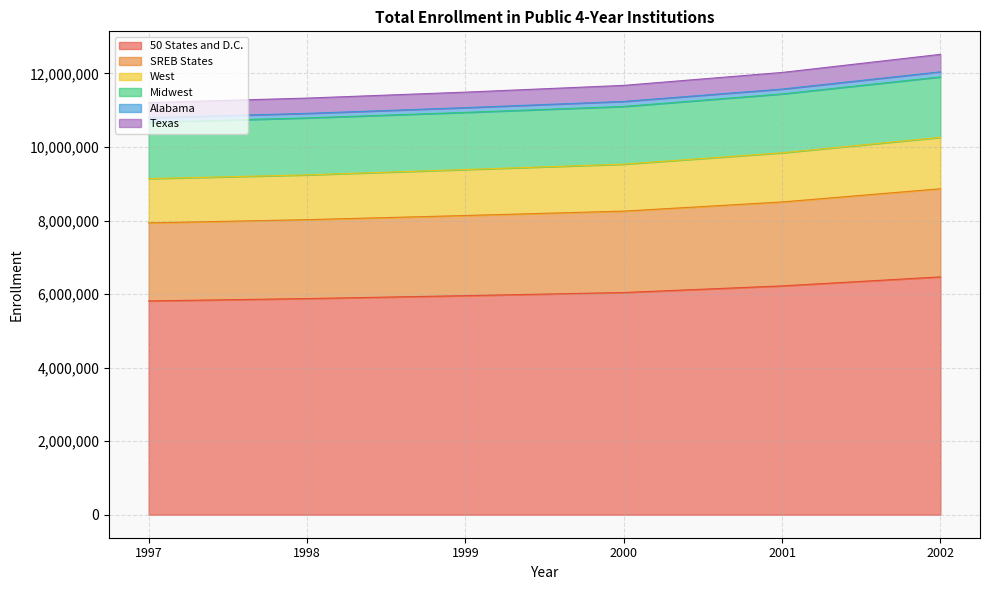

How many data points in West are less than 9532243?

3